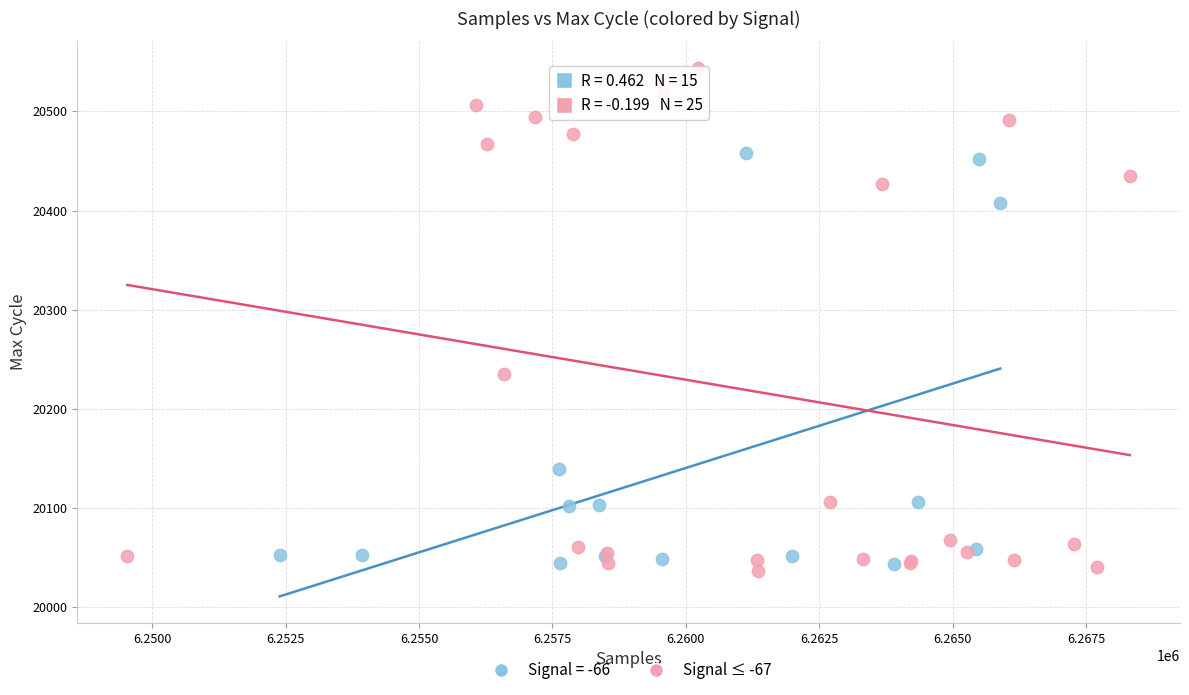

Which series reaches the maximum Y coordinate?

Signal ≤ -67